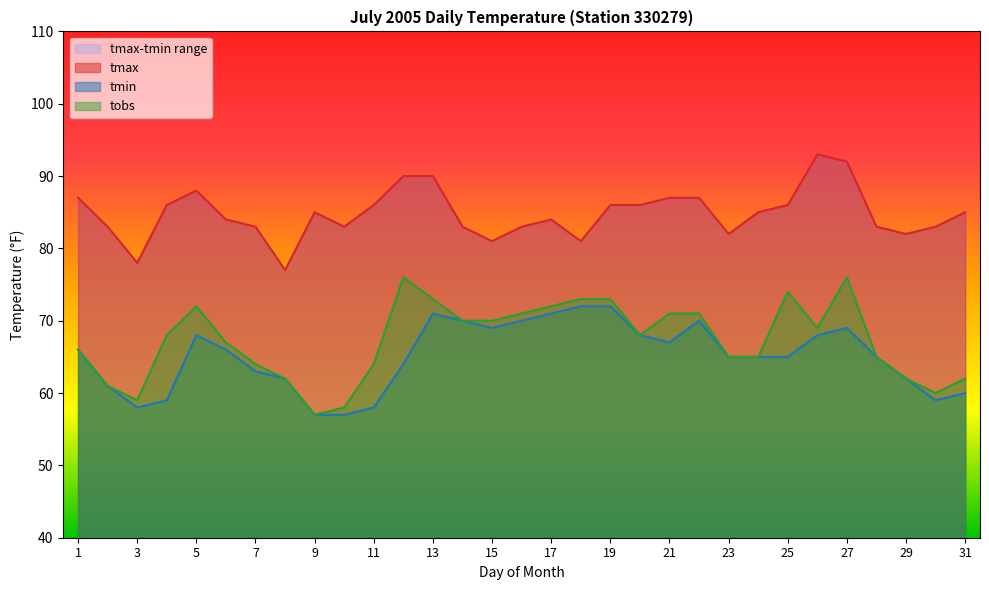

What is the value of the tmax point at the 13th from the left?

90